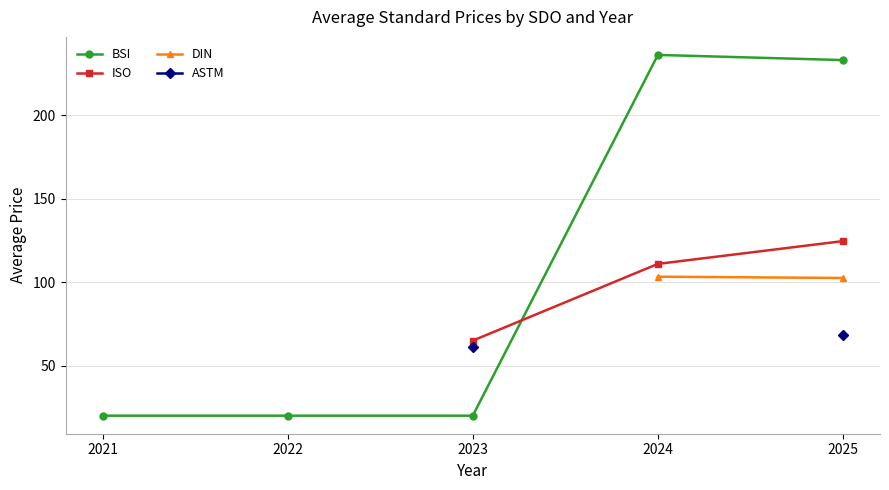

What are all the series names shown in the legend?

BSI, ISO, DIN, ASTM